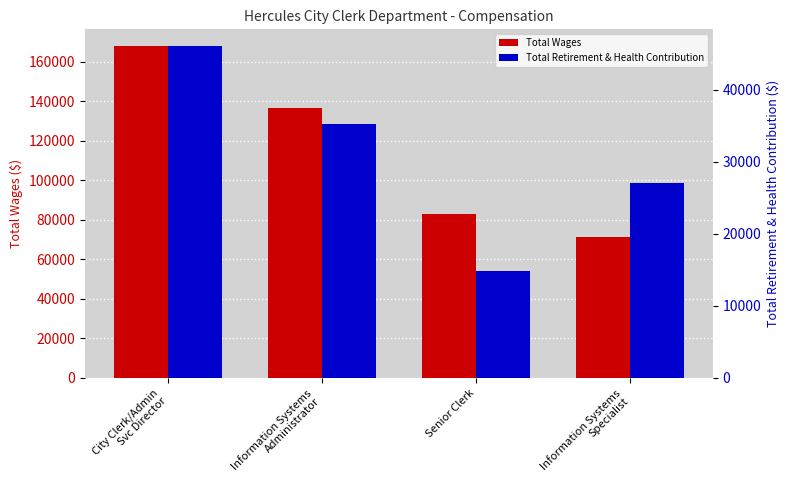

What is the total value across all series at Information Systems
Administrator?

172120